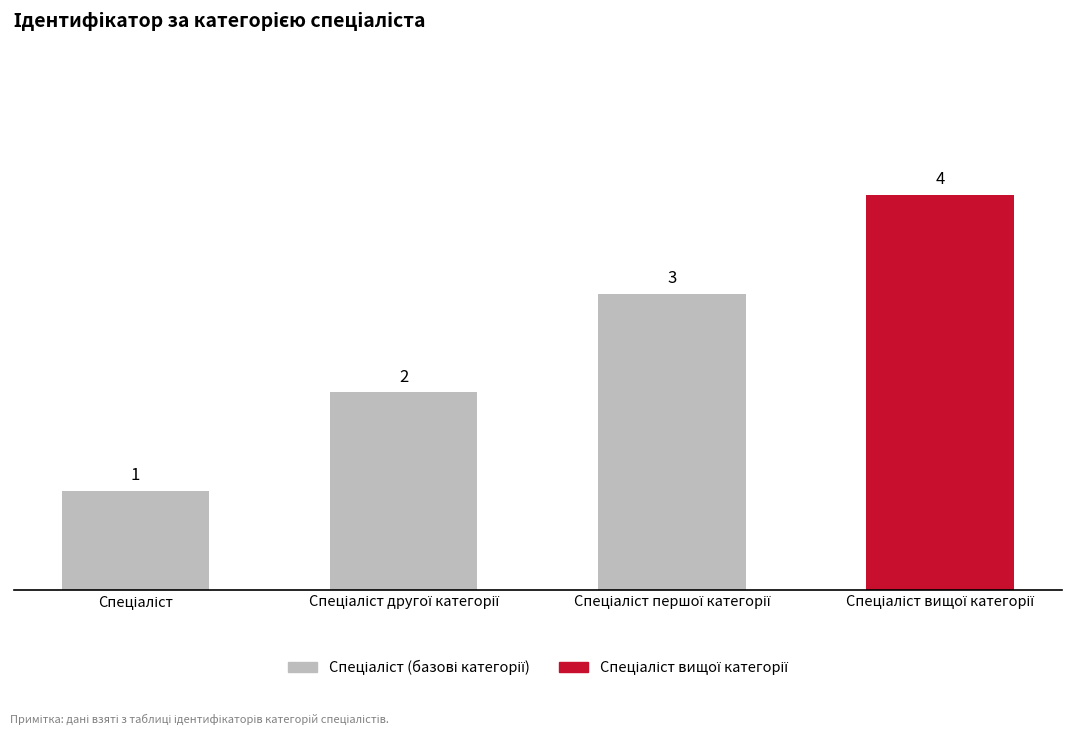

What is the maximum value shown in the chart?

4